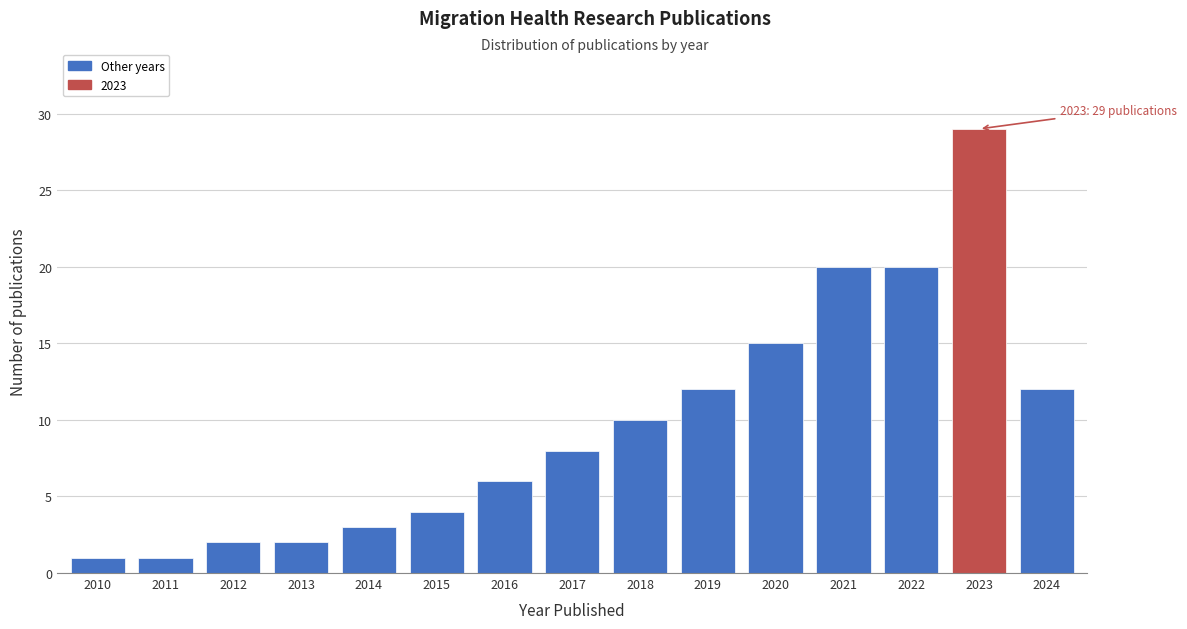

Reading left to right, extract all data points from this chart.

2010=1	2011=1	2012=2	2013=2	2014=3	2015=4	2016=6	2017=8	2018=10	2019=12	2020=15	2021=20	2022=20	2023=29	2024=12